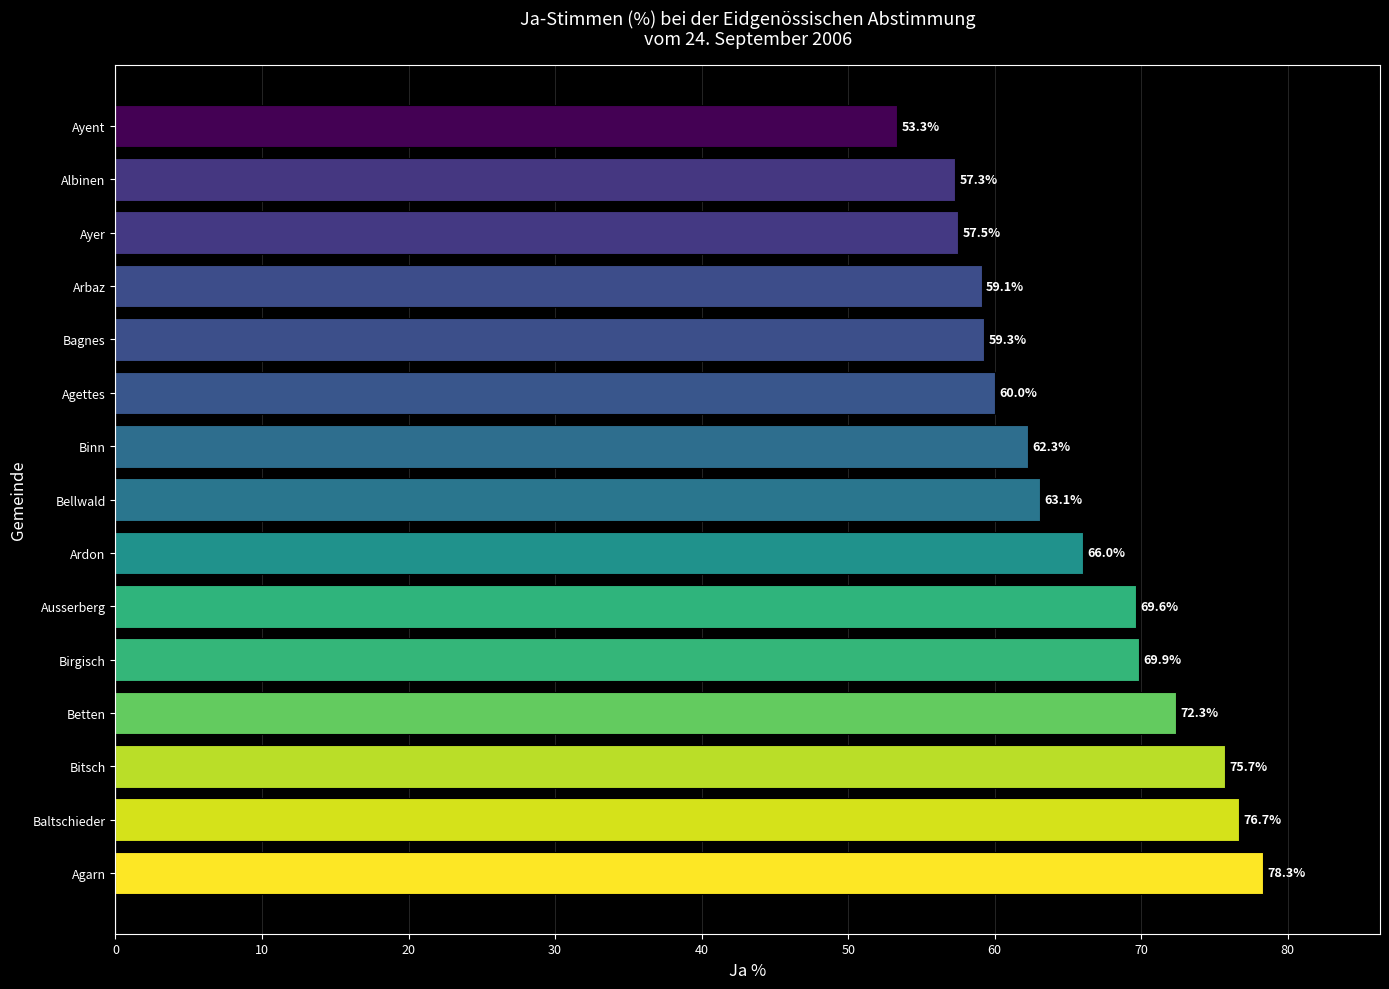

Rank the categories by value from lowest to highest.

Ayent, Albinen, Ayer, Arbaz, Bagnes, Agettes, Binn, Bellwald, Ardon, Ausserberg, Birgisch, Betten, Bitsch, Baltschieder, Agarn